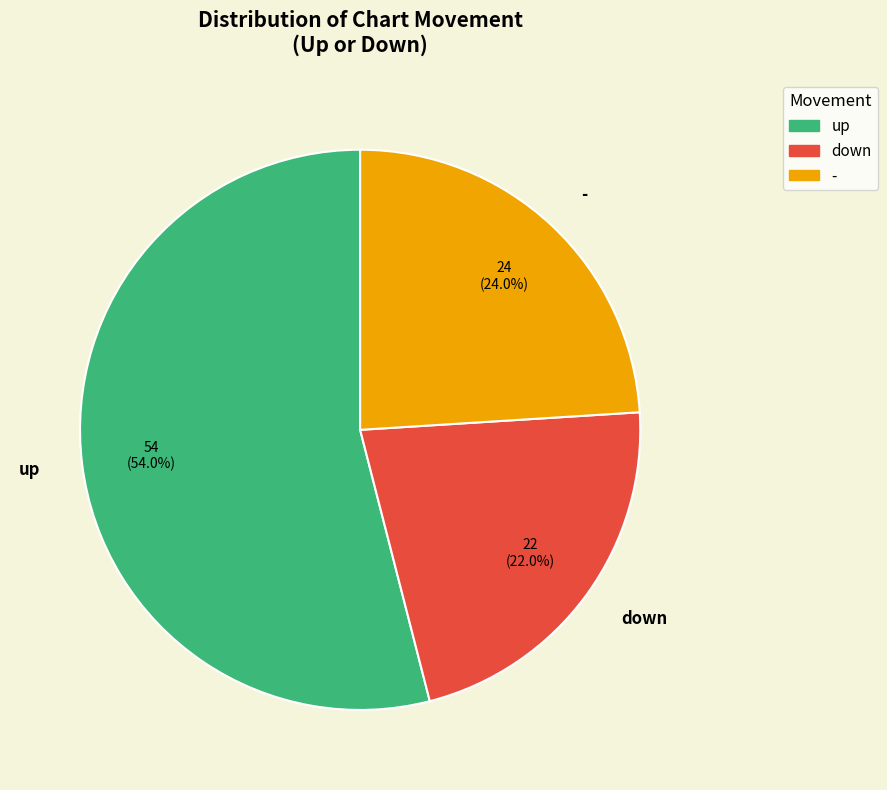

Which category accounts for the majority?

up